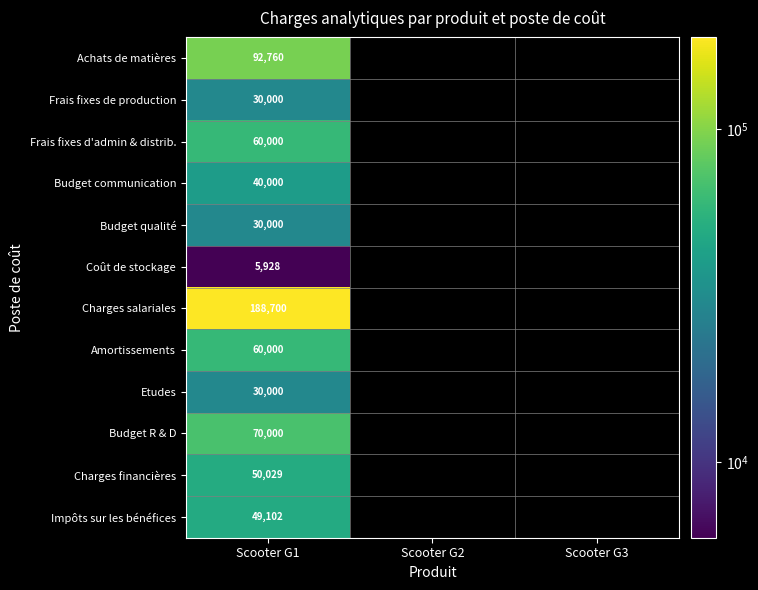

The value of Budget qualité at Scooter G1 is 47291. True or false?

False